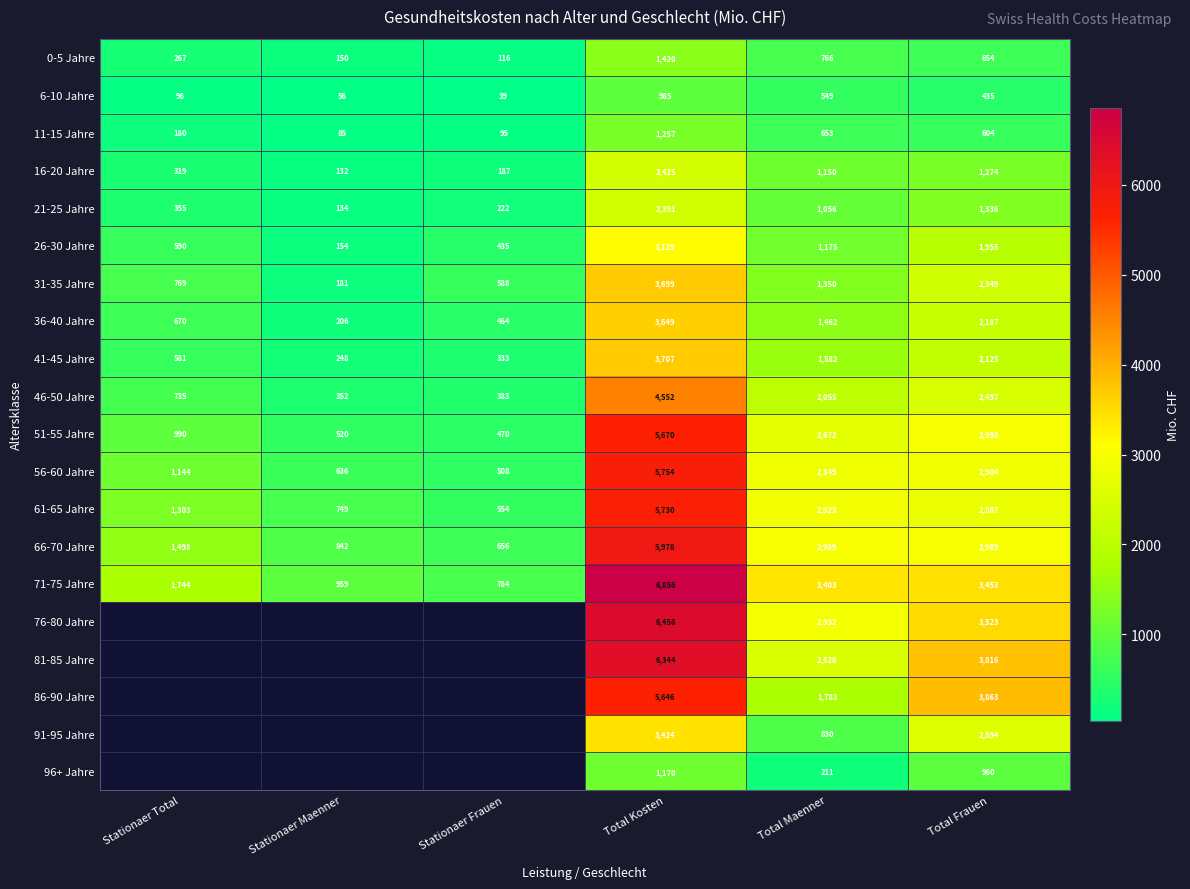

Is it true that 91-95 Jahre equals 2028.5 at Total Kosten?

False